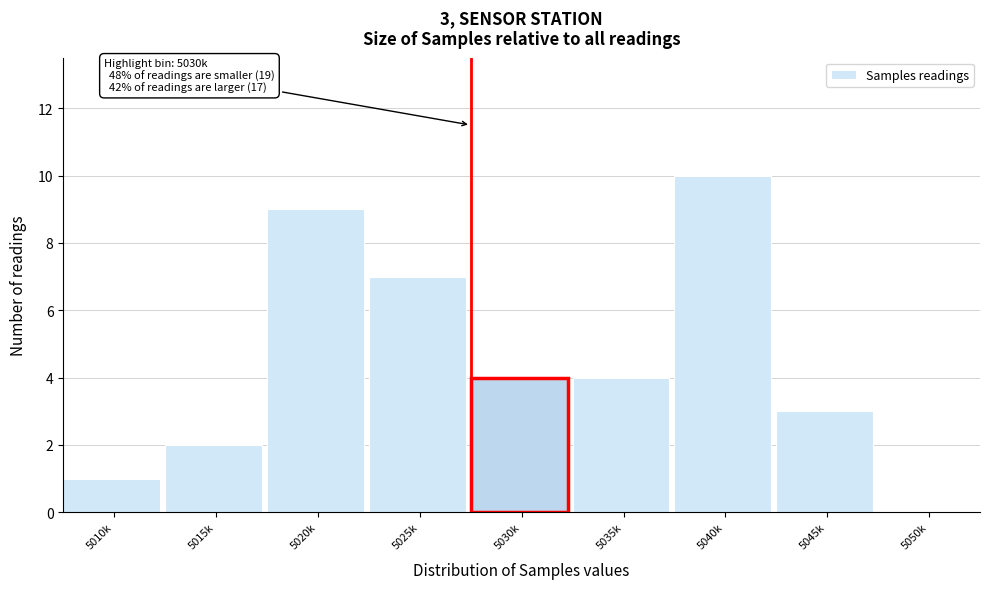

What is the sum of the values at 5035k and 5045k?

7